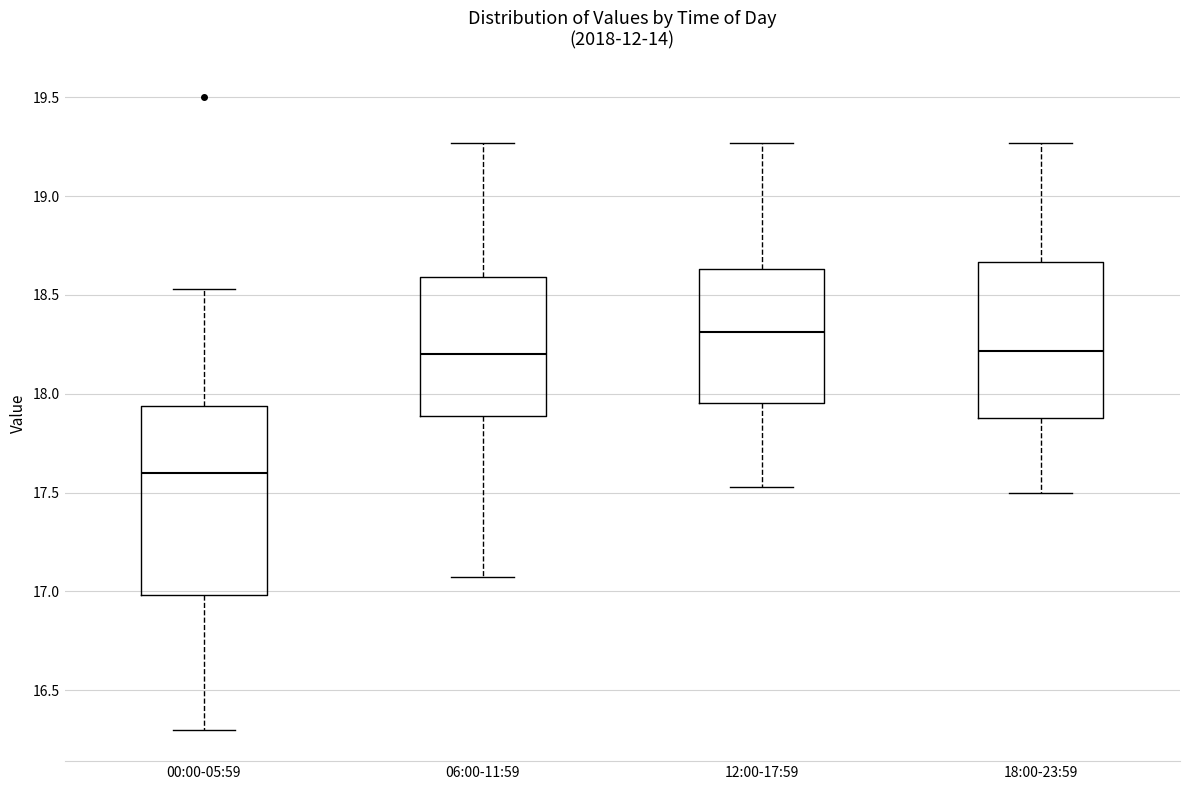

Where does the lower whisker of the box for 18:00-23:59 end on the y-axis? The values are not printed on the chart, so give them approximately, as read against the axis.

17.50